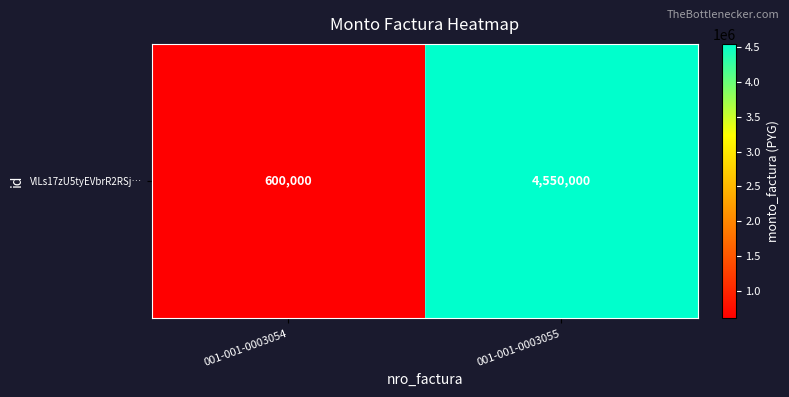

What value does the data have at 001-001-0003055, to the nearest 50?

4550000